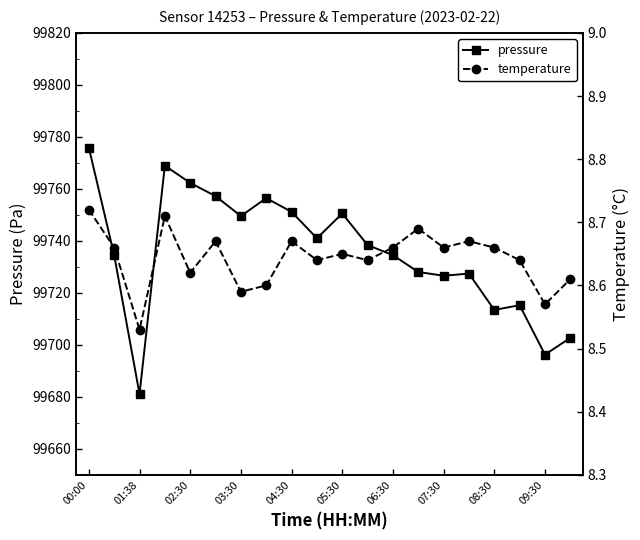

True or false: temperature and pressure intersect in this chart.

False